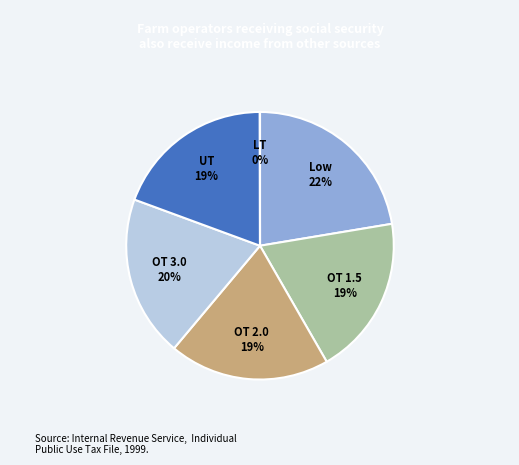

Does OT 1.5 account for over 50% of the chart?

No